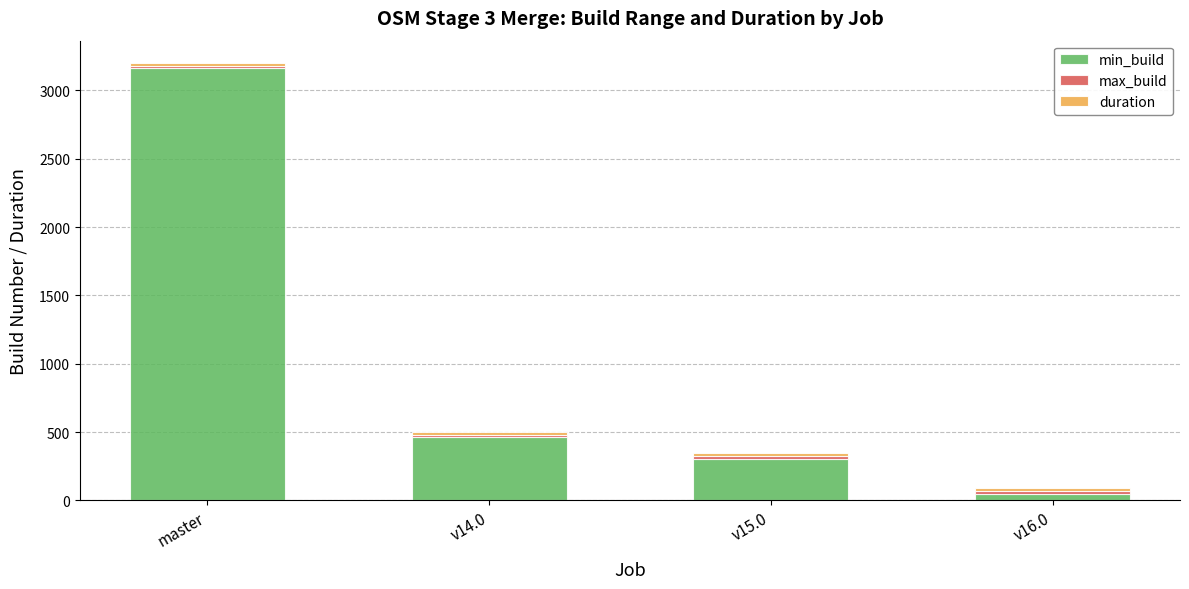

At which category is the sum across all series the highest?

master